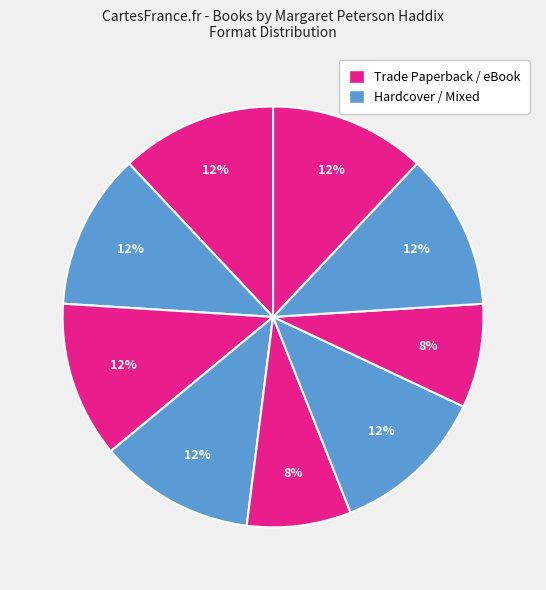

How many segments does this pie chart have?

9